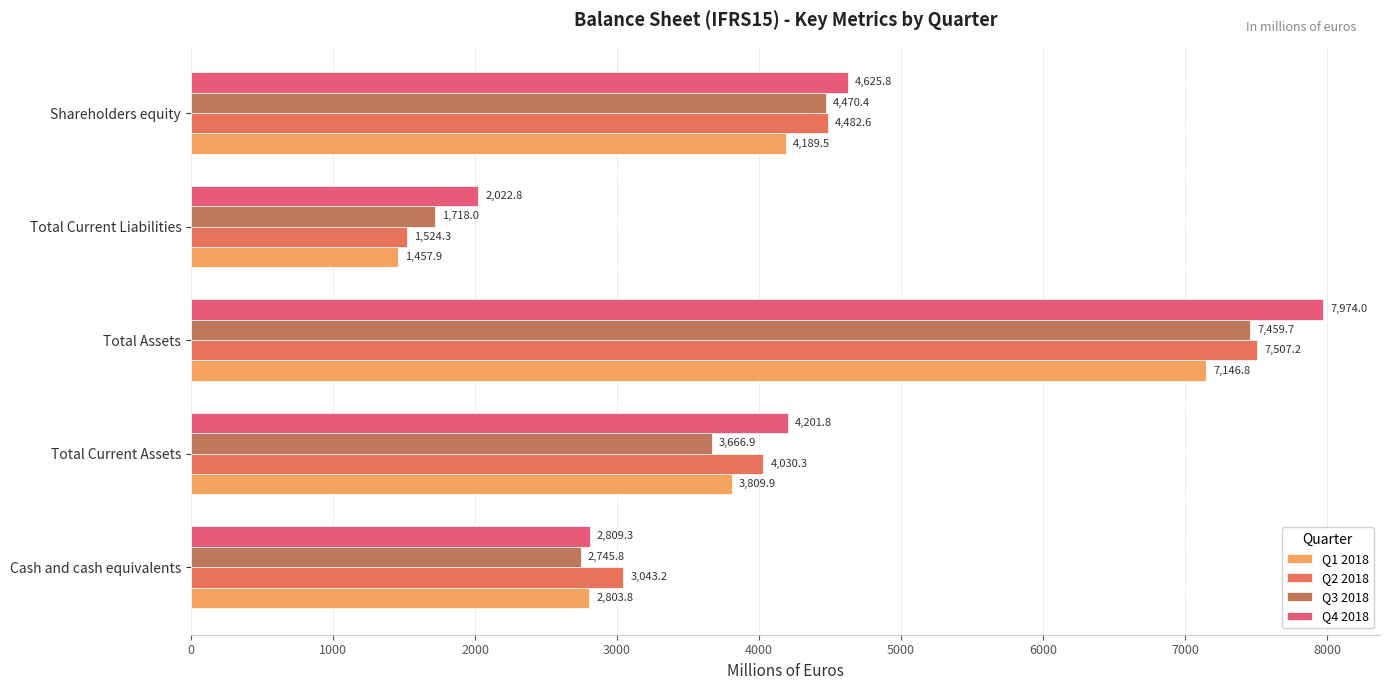

What is the minimum value for Q1 2018?

1457.9